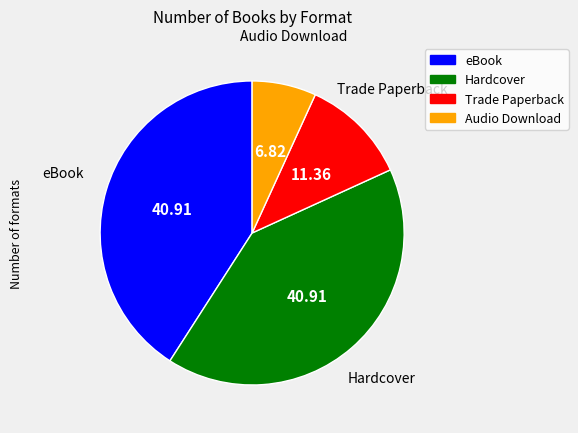

Approximately how many times larger is the value at eBook compared to Trade Paperback?

3.6